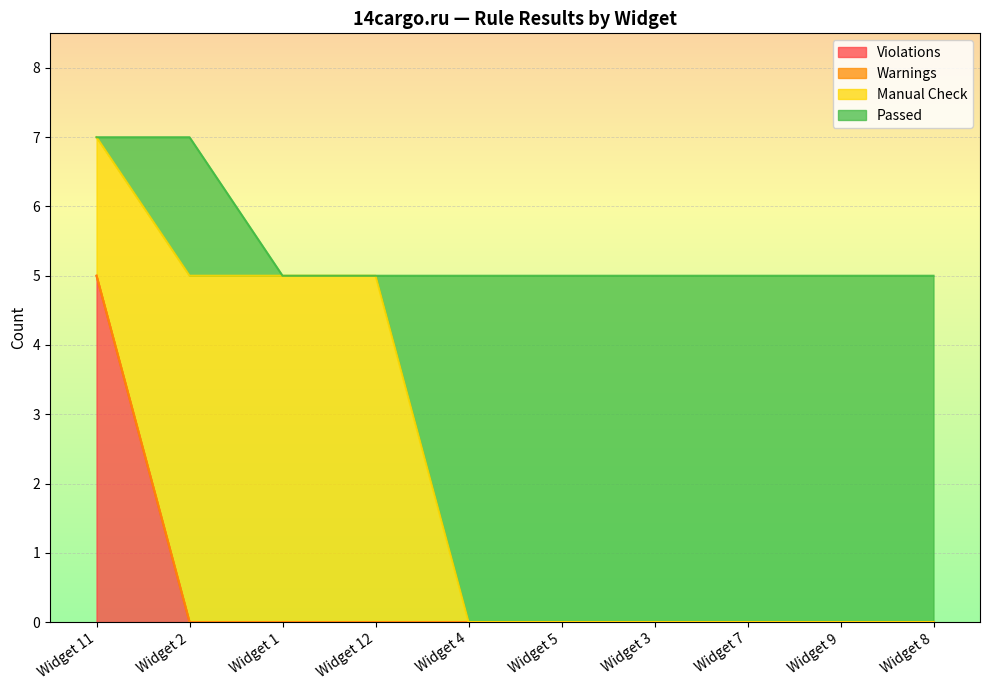

At which label does Violations reach its minimum?

Widget 2